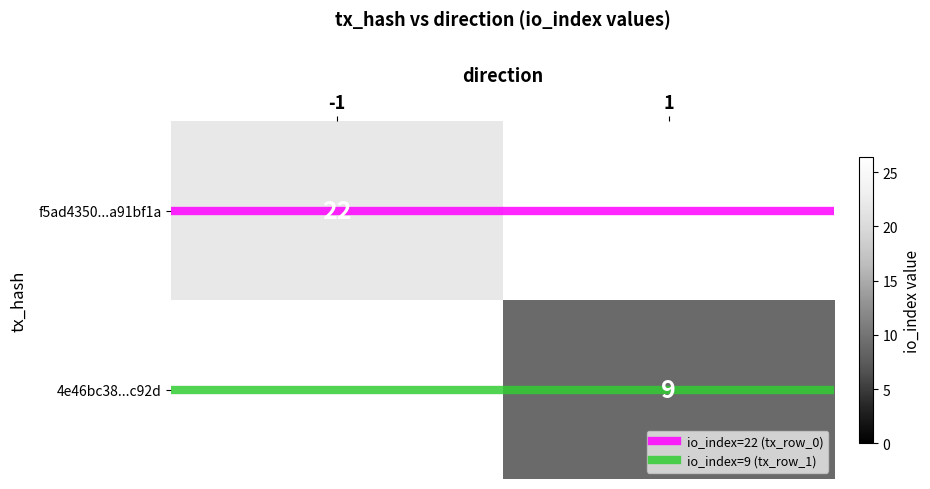

What is the average value of the io_index=9 (tx_row_1) series?

1.0